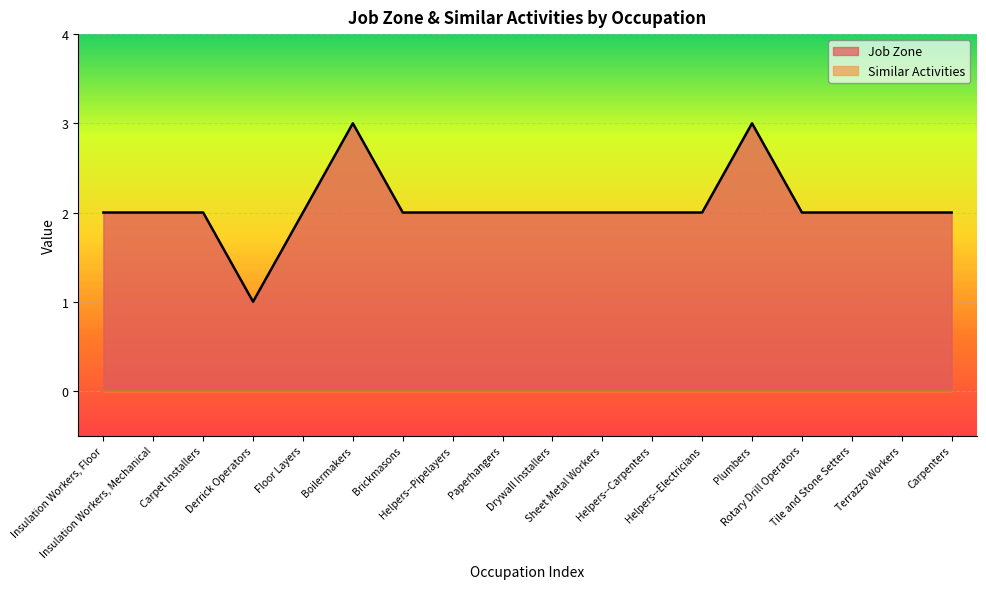

What is the change in value from Derrick Operators to Helpers--Carpenters?

+1